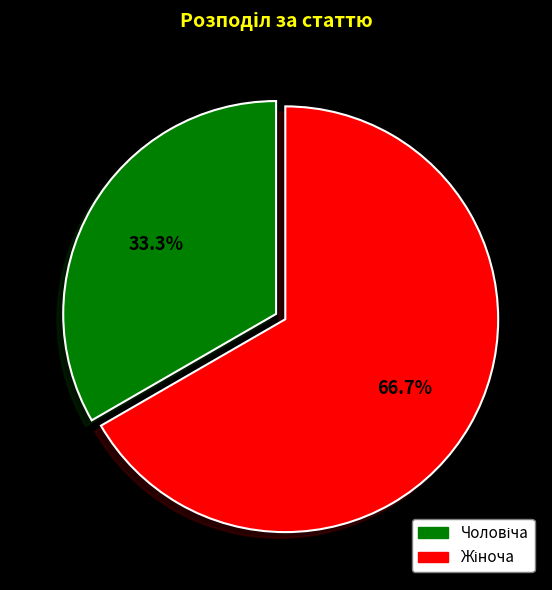

To the nearest percent, what is the average slice percentage?

50%